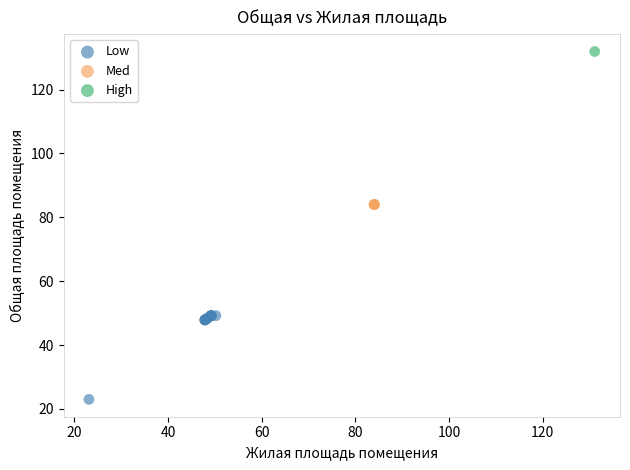

What are all the series names shown in the legend?

Low, Med, High